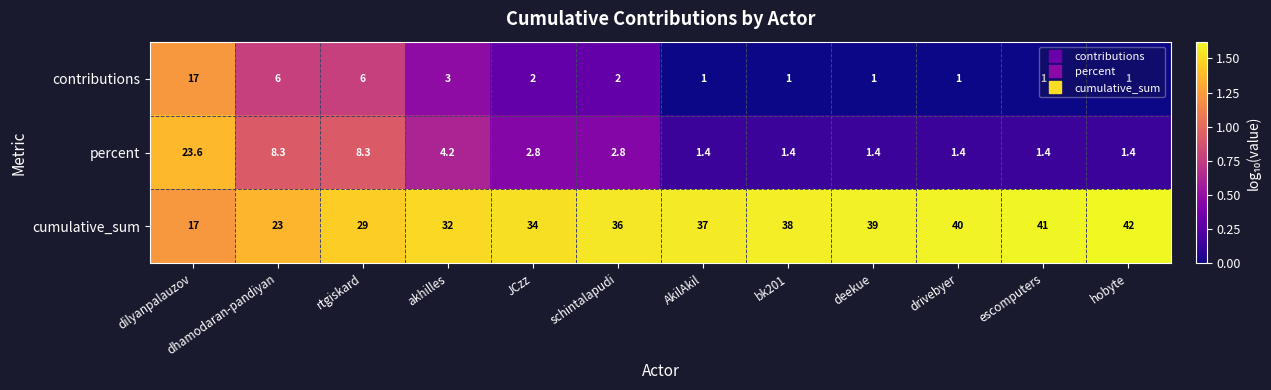

What is the sum of all cumulative_sum values?

408.0